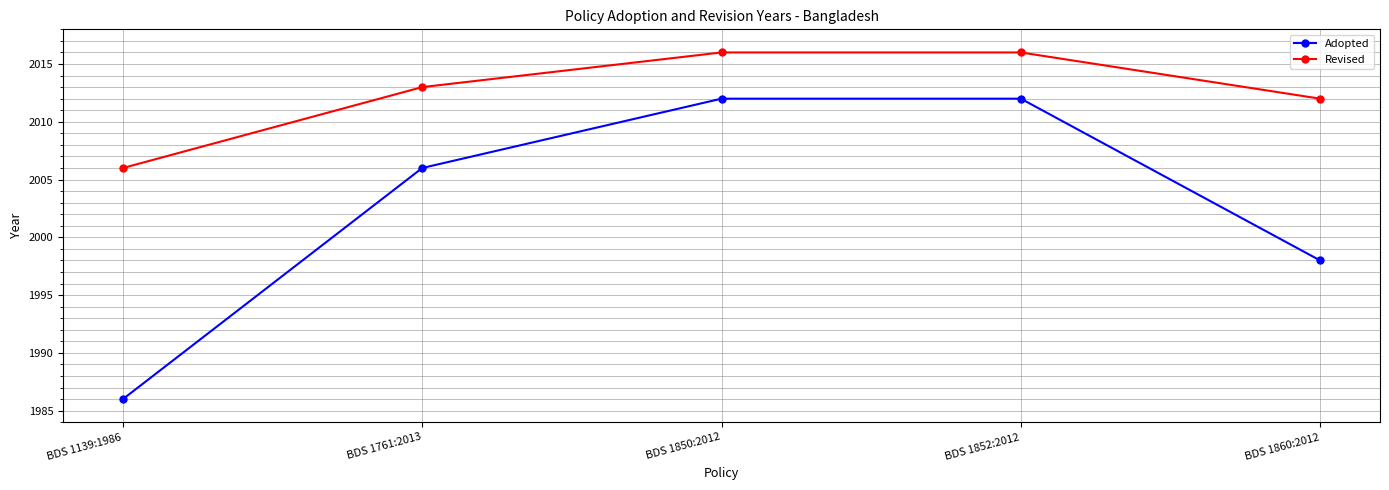

Which series has the widest spread of values?

Adopted